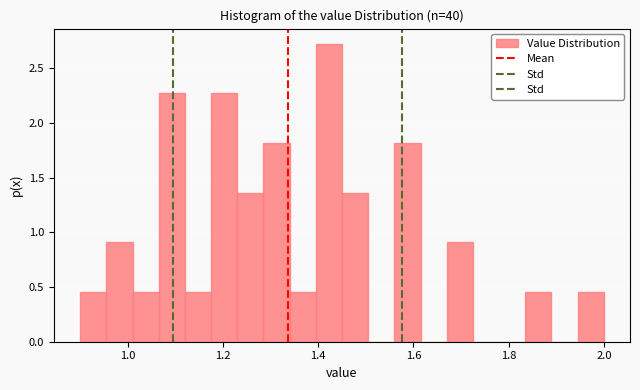

Read against the x-axis, roughly where is the centre of the tallest bar?

1.42